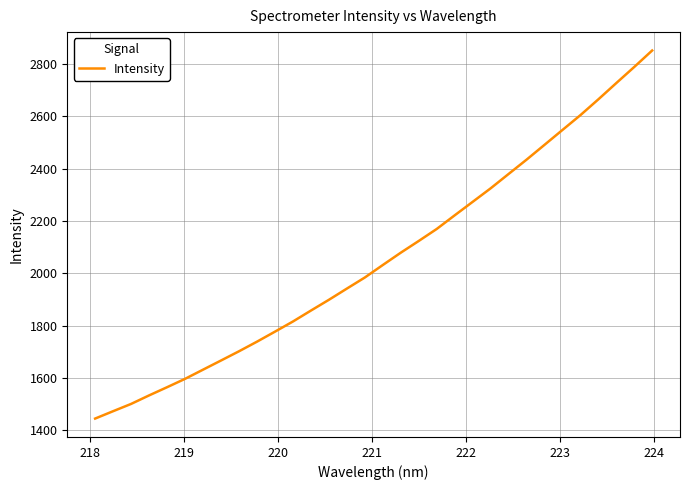

How many lines are shown in the chart?

1